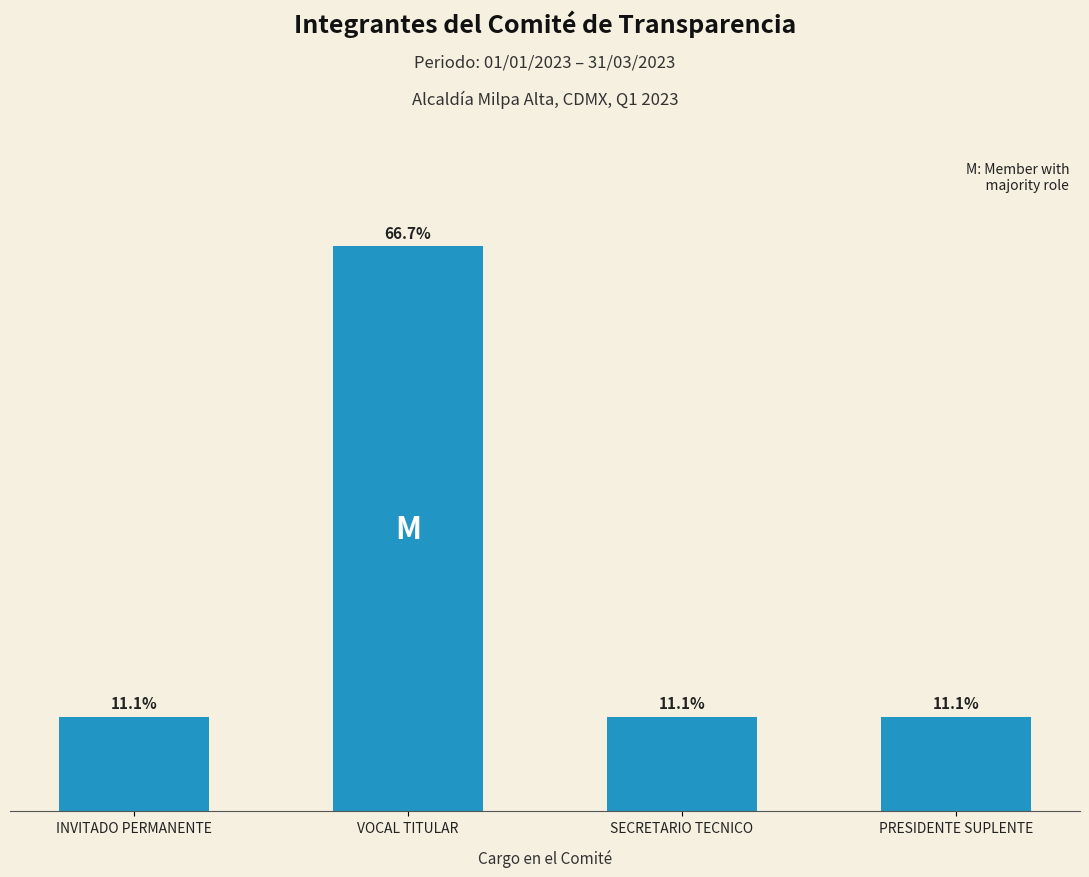

What is the label of the 2nd bar from the left?

VOCAL TITULAR